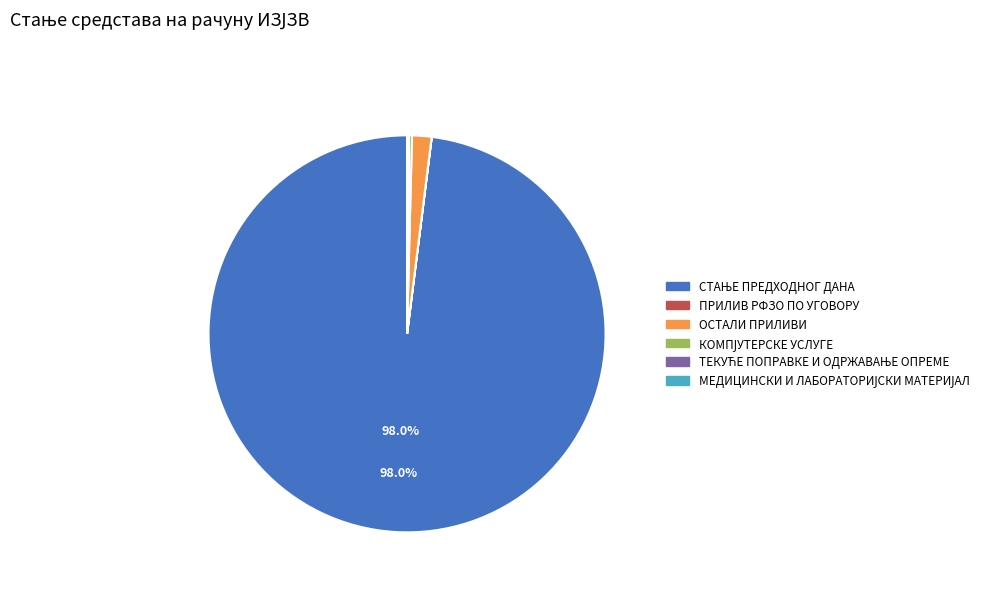

Is there any slice that represents more than half of the pie?

Yes